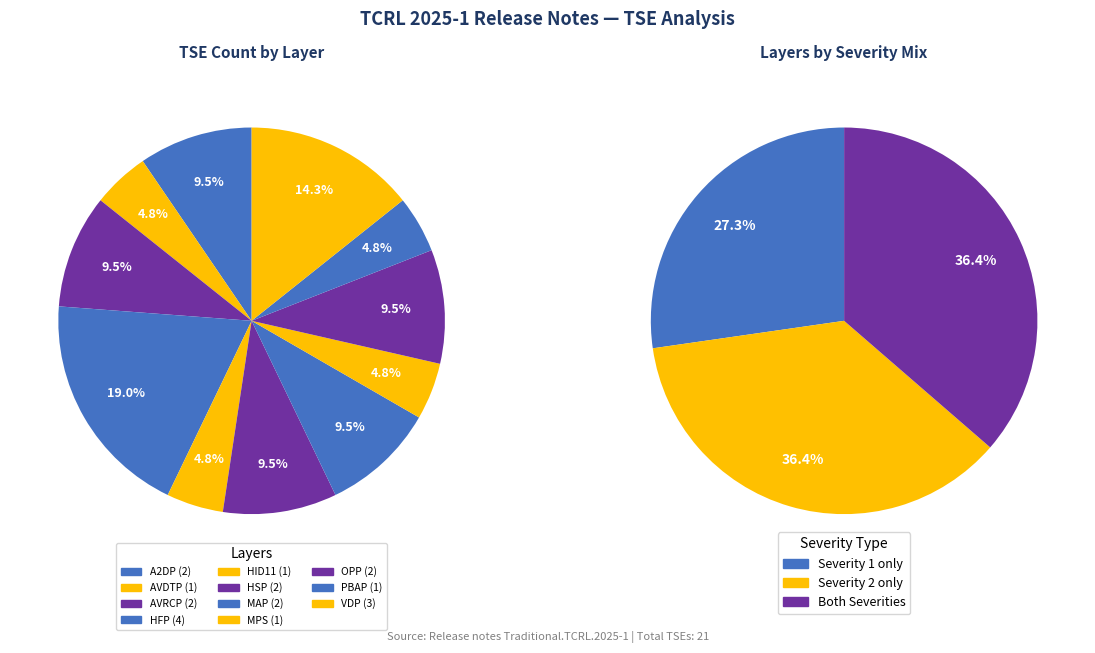

Which category has the smallest portion of the pie?

AVDTP